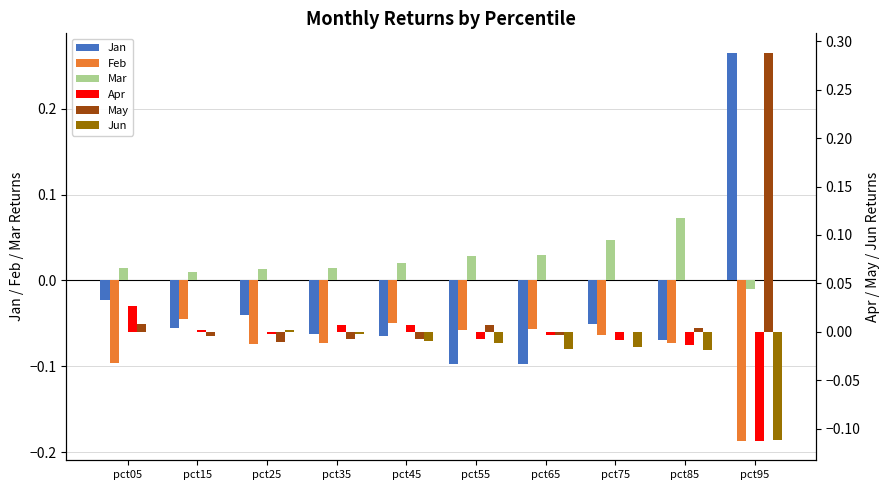

What is the smallest value displayed?

-0.2